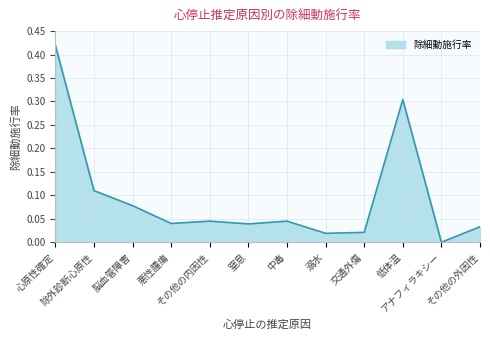

List the labels in order of value, smallest first.

アナフィラキシー, 溺水, 交通外傷, その他の外因性, 窒息, 悪性腫瘍, その他の内因性, 中毒, 脳血管障害, 除外診断心原性, 低体温, 心原性確定